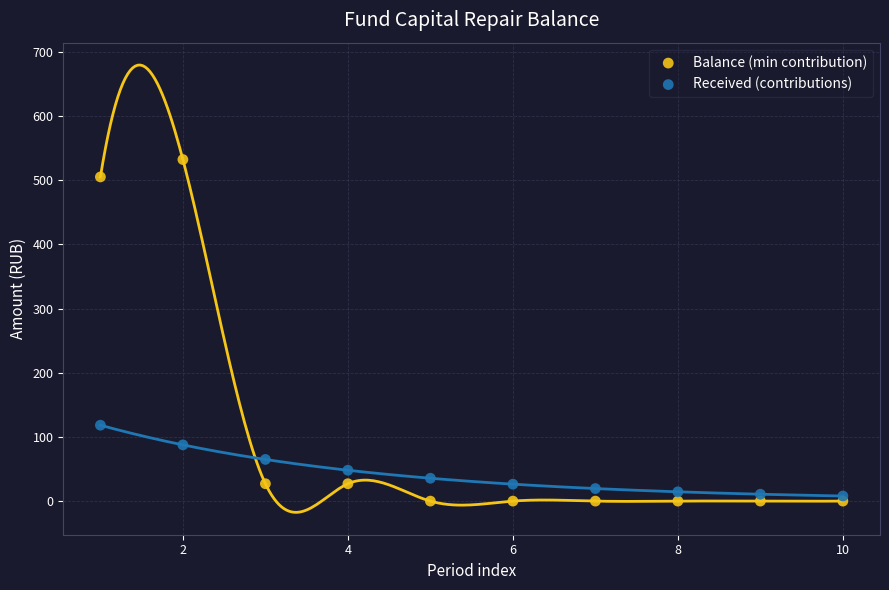

Which series reaches the minimum Y coordinate?

Balance (min contribution)